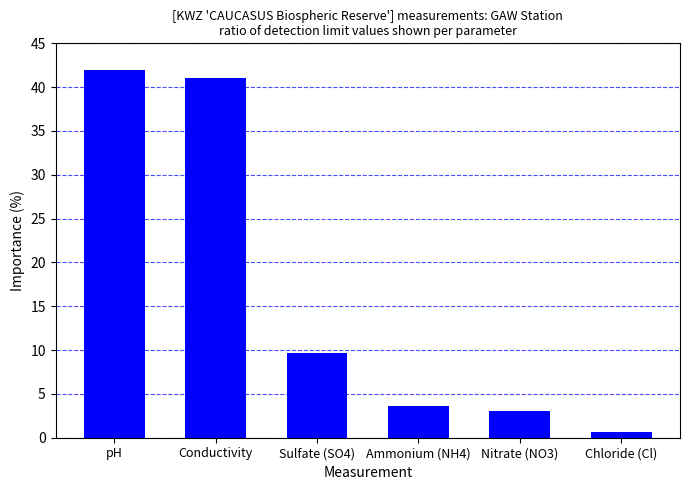

What is the difference between the second highest and minimum values?

40.3